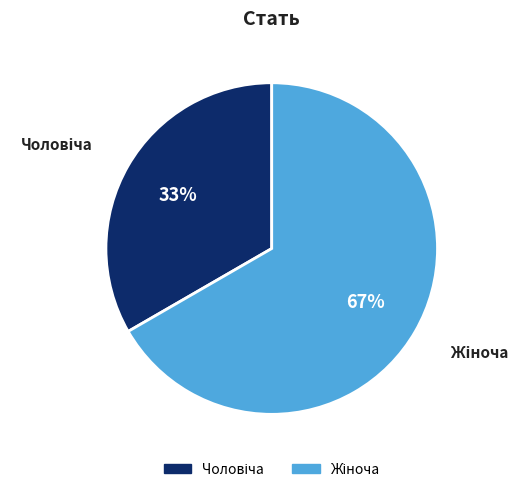

To the nearest percent, what is the average slice percentage?

50%